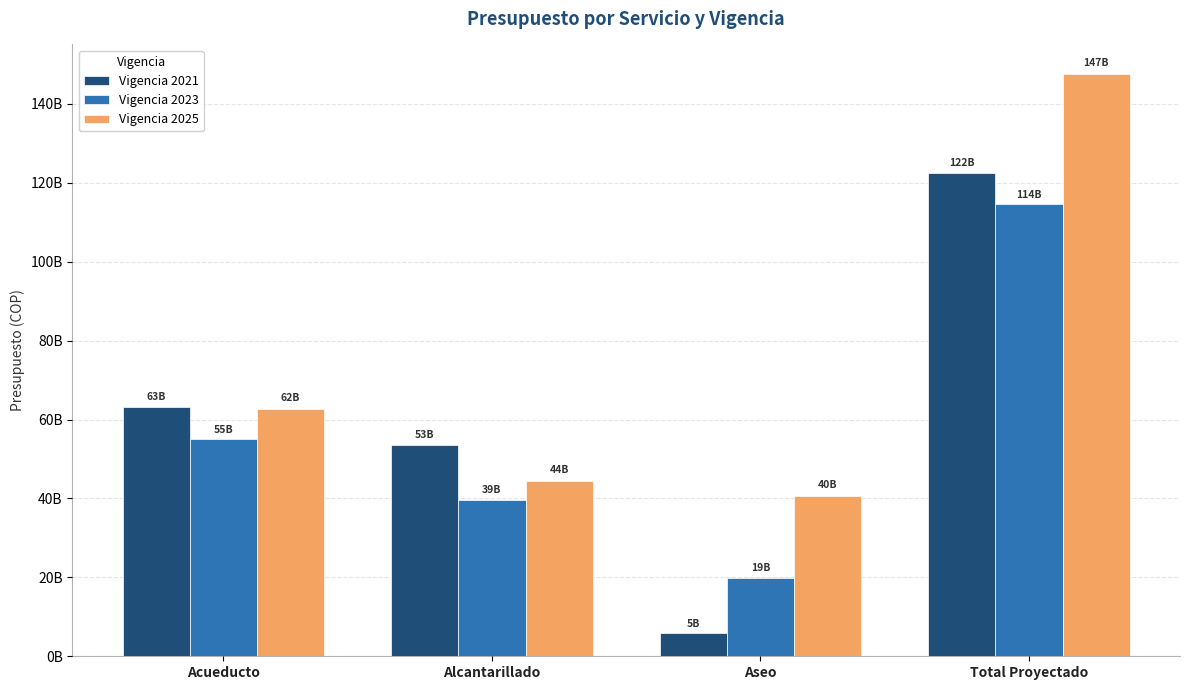

Does the chart contain any negative values?

No